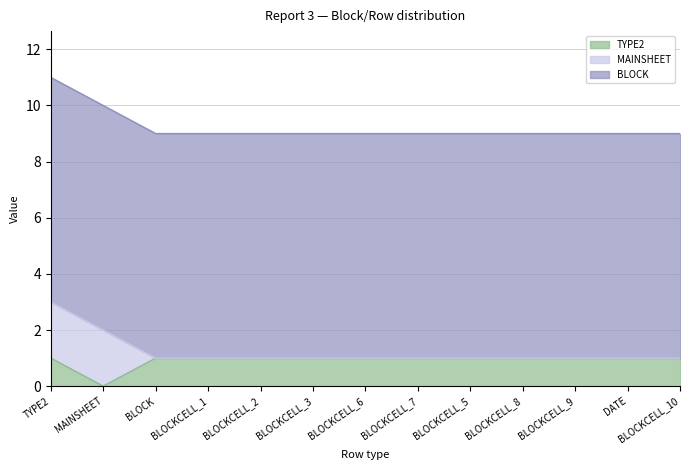

At which category does the chart reach its minimum across all series?

MAINSHEET